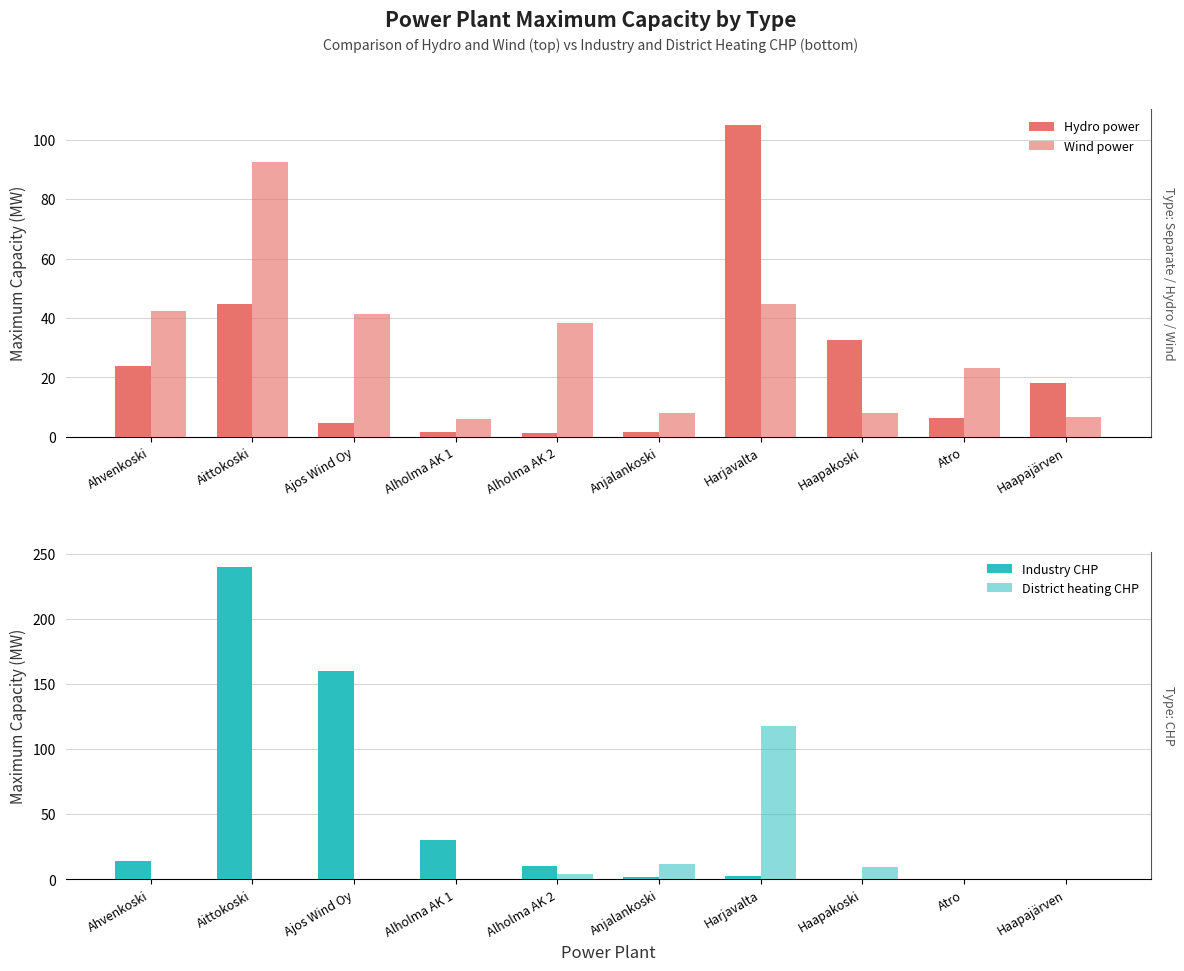

Is the value of Wind power at Haapajärven greater than the value of Hydro power at Atro?

Yes